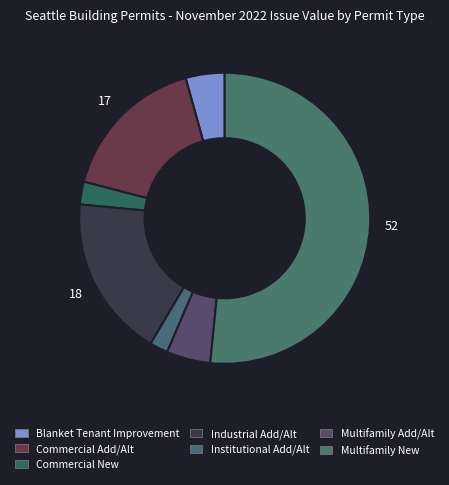

How many slices are in this pie chart?

7